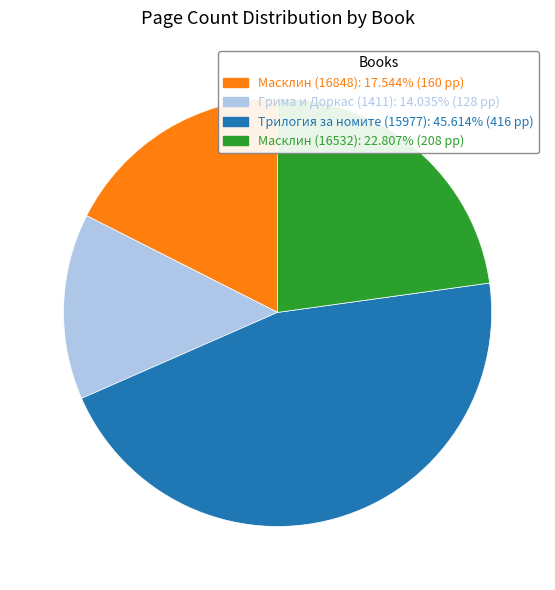

Is there any slice that represents more than half of the pie?

No